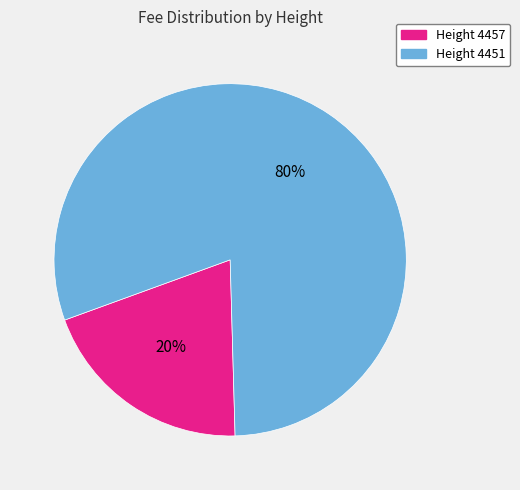

Which has a higher value, Height 4457 or Height 4451?

Height 4451